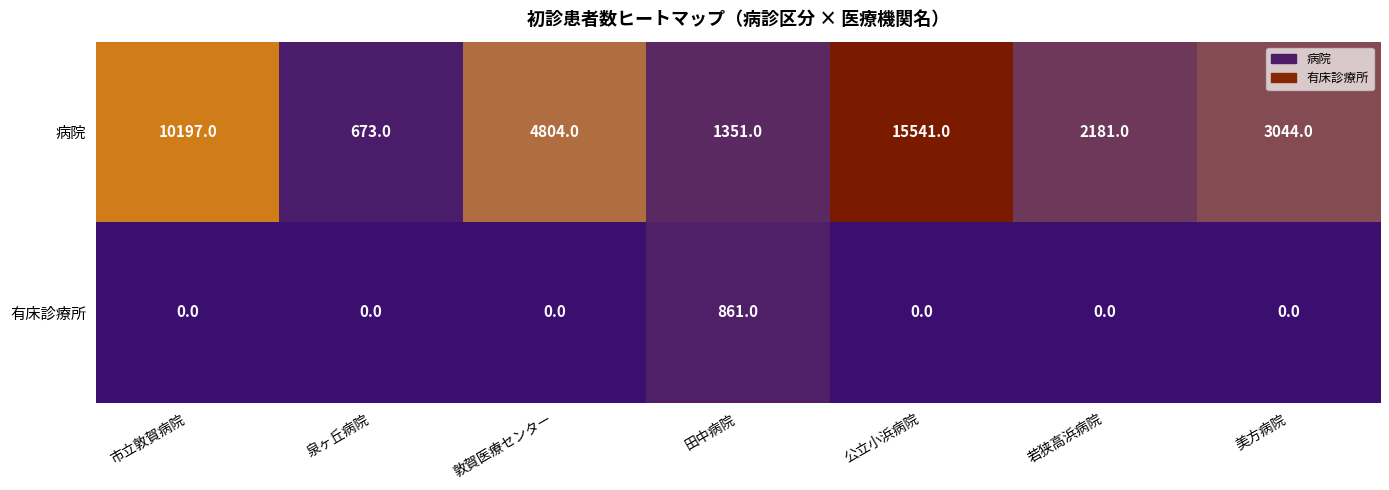

True or false: 病院 has a value of 3278 at 若狭高浜病院.

False